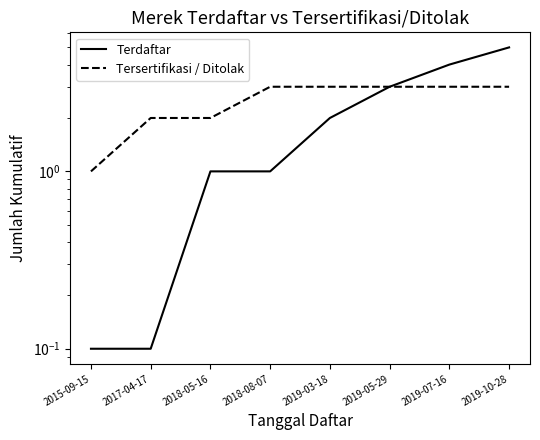

Where is Tersertifikasi / Ditolak nearest to the value 2?

2017-04-17